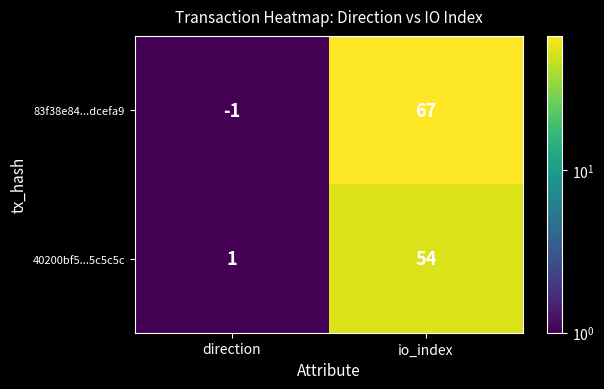

At which category does the chart reach its peak across all series?

io_index